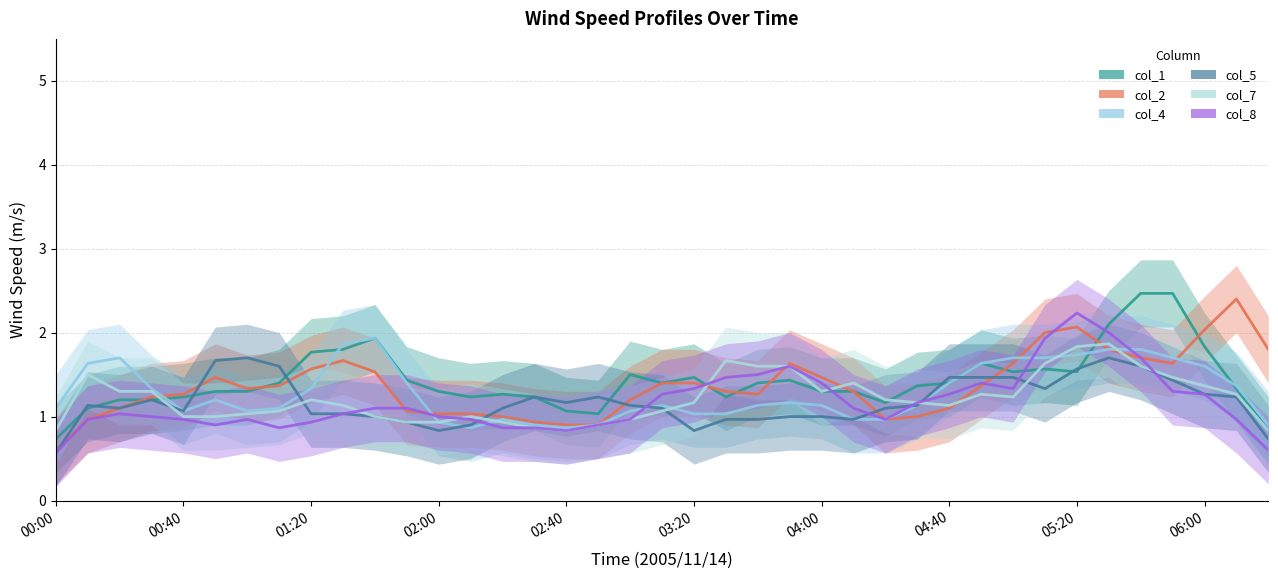

Is the value of col_5 at 24 greater than the value of col_2 at 14?

No